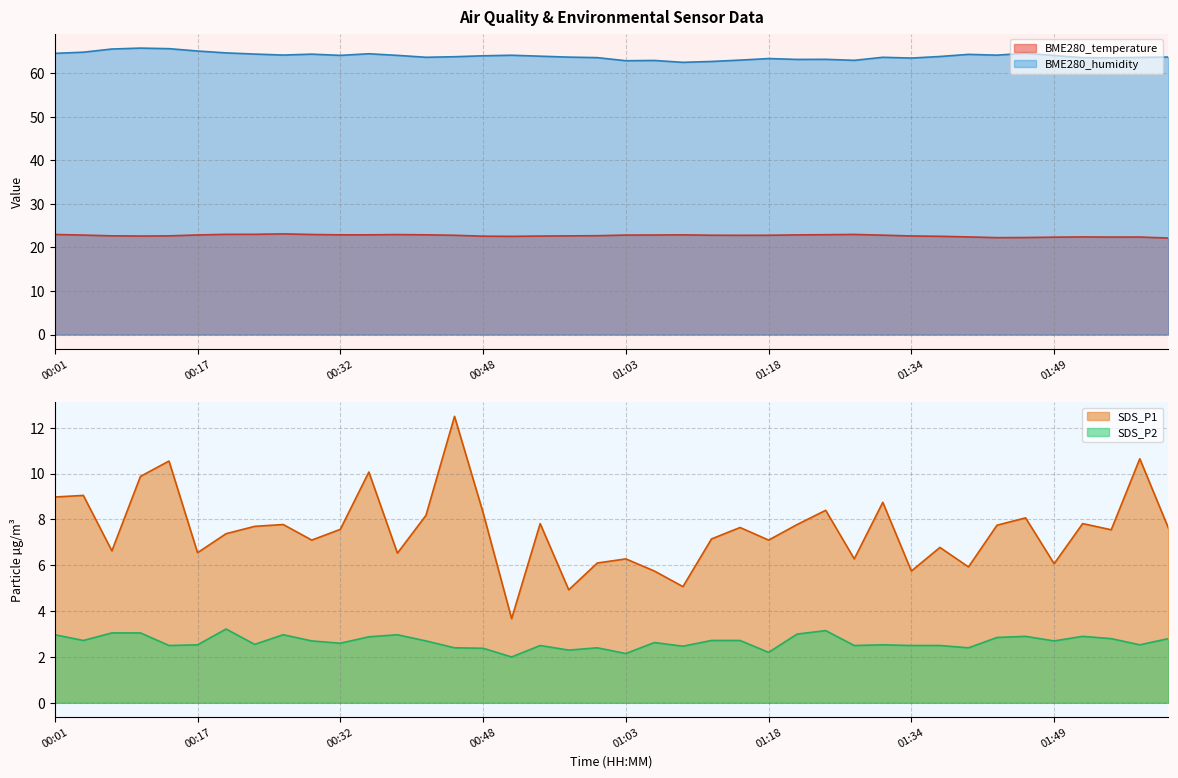

True or false: SDS_P1 and BME280_humidity intersect in this chart.

False